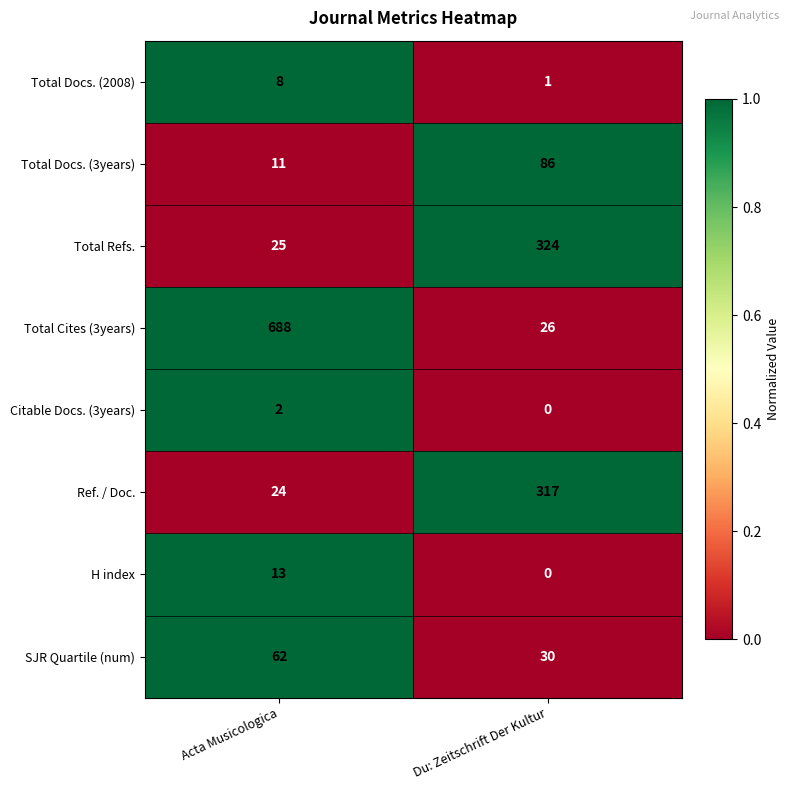

At how many categories does at least one series exceed 0?

2